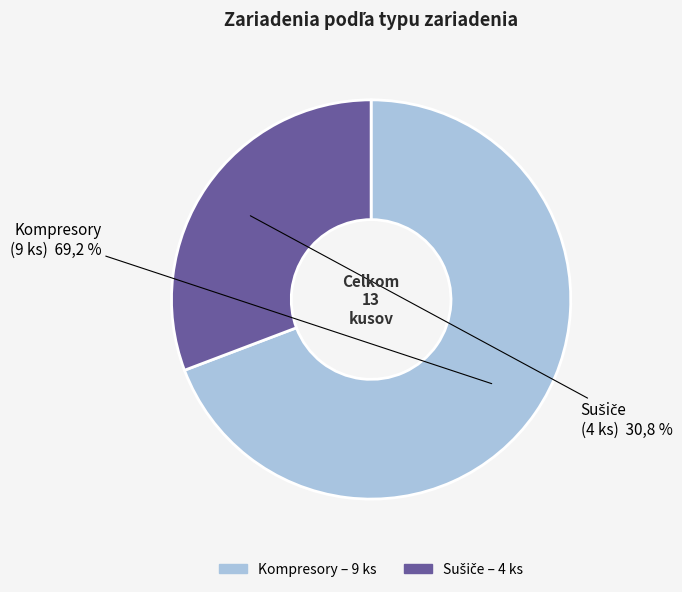

What percentage is the Kompresory slice, to the nearest percent?

69%